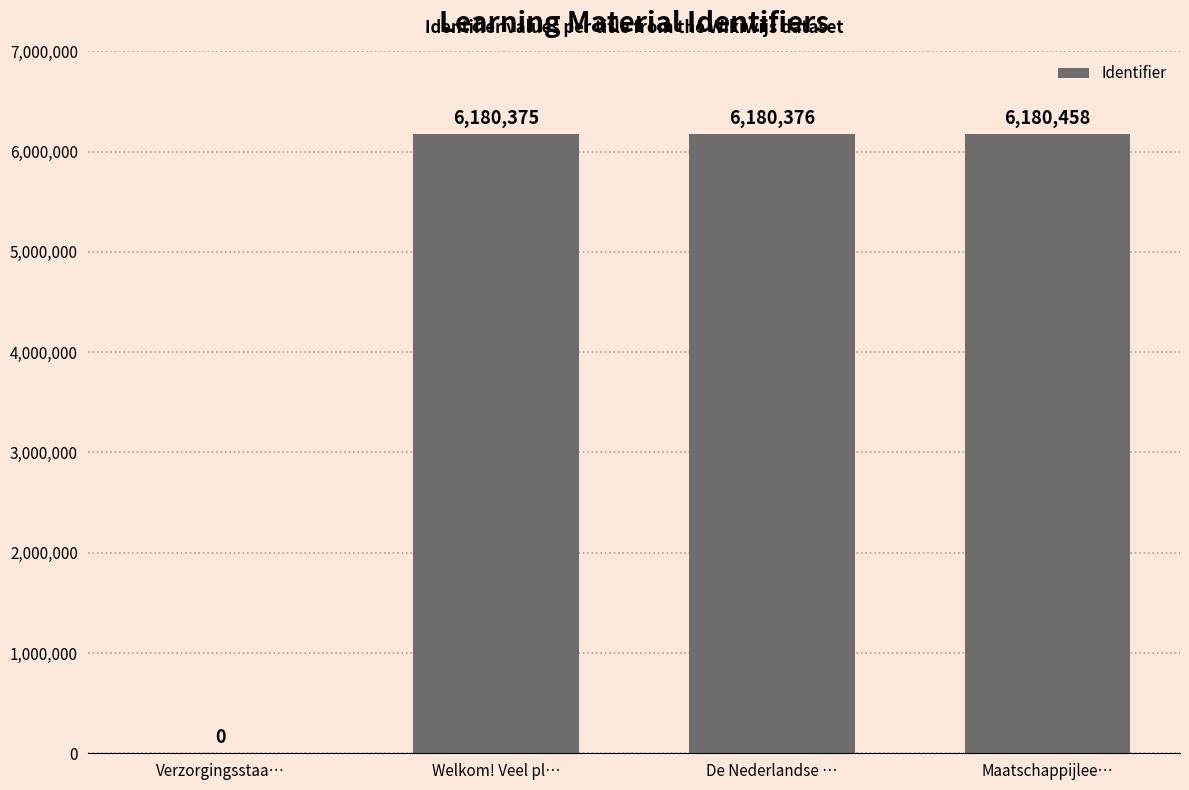

How many positive values are there?

3